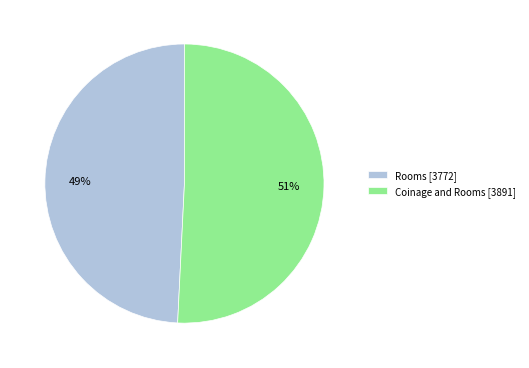

Do Rooms and Coinage and Rooms together represent more than half of the pie?

Yes